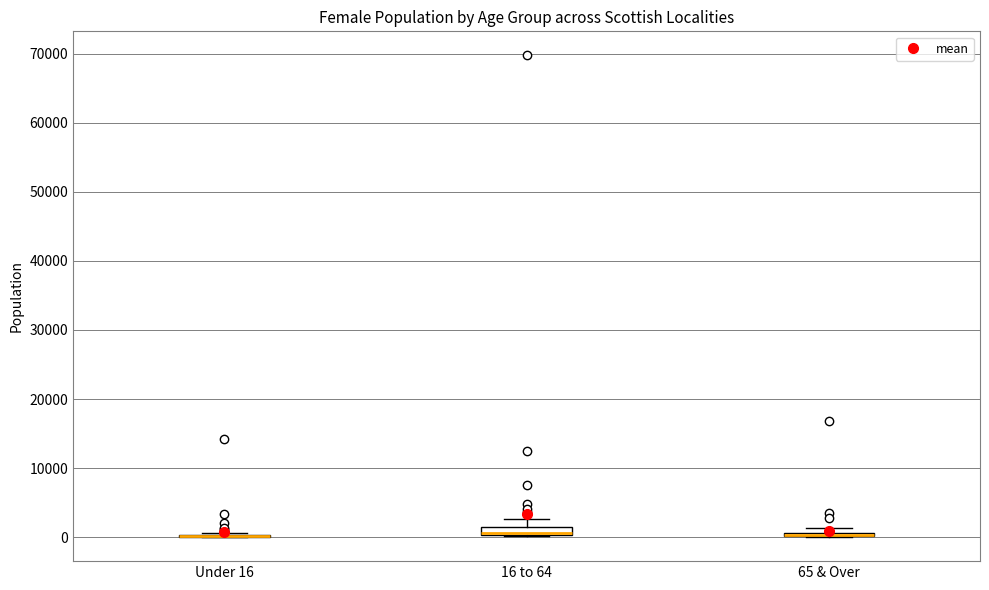

Where is the lower edge of the box for 16 to 64 on the y-axis? The values are not printed on the chart, so give them approximately, as read against the axis.

0